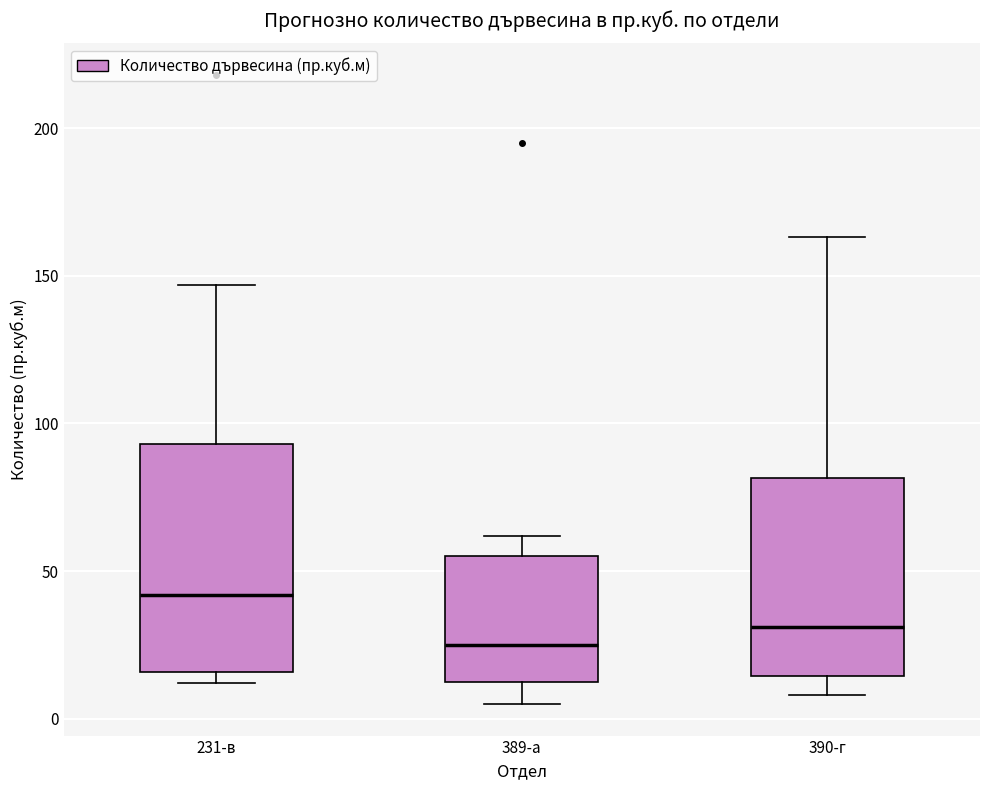

Reading left to right, transcribe this box plot: for each box, give where its median line is, the range the box spans, and where its two whiskers end, as read against the y-axis. The values are not printed on the chart, so give them approximately, as read against the axis.

231-в: median 40, box 15 to 95, whiskers 10 to 145
389-а: median 25, box 15 to 55, whiskers 5 to 60
390-г: median 30, box 15 to 80, whiskers 10 to 165